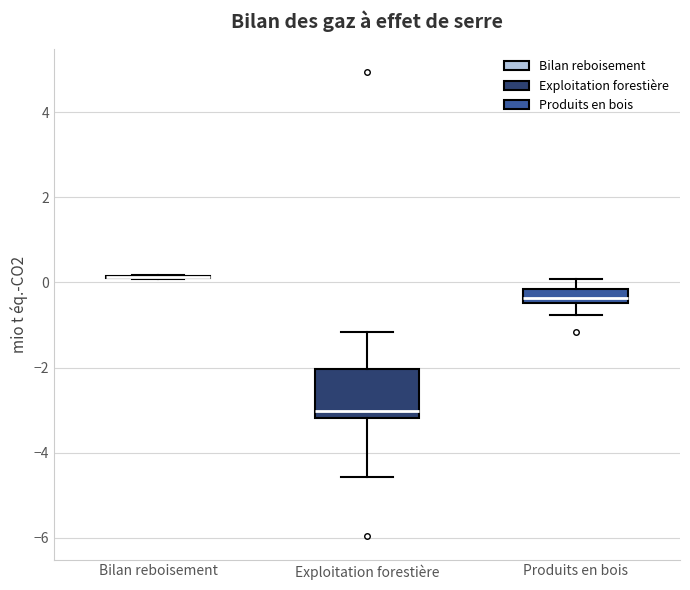

Reading left to right, transcribe this box plot: for each box, give where its median line is, the range the box spans, and where its two whiskers end, as read against the y-axis. The values are not printed on the chart, so give them approximately, as read against the axis.

Bilan reboisement: box collapsed to a line at 0.2, whiskers 0.0 to 0.2
Exploitation forestière: median -3.0, box -3.2 to -2.0, whiskers -4.6 to -1.2
Produits en bois: median -0.4 (inside the box), box -0.4 to -0.2, whiskers -0.8 to 0.0